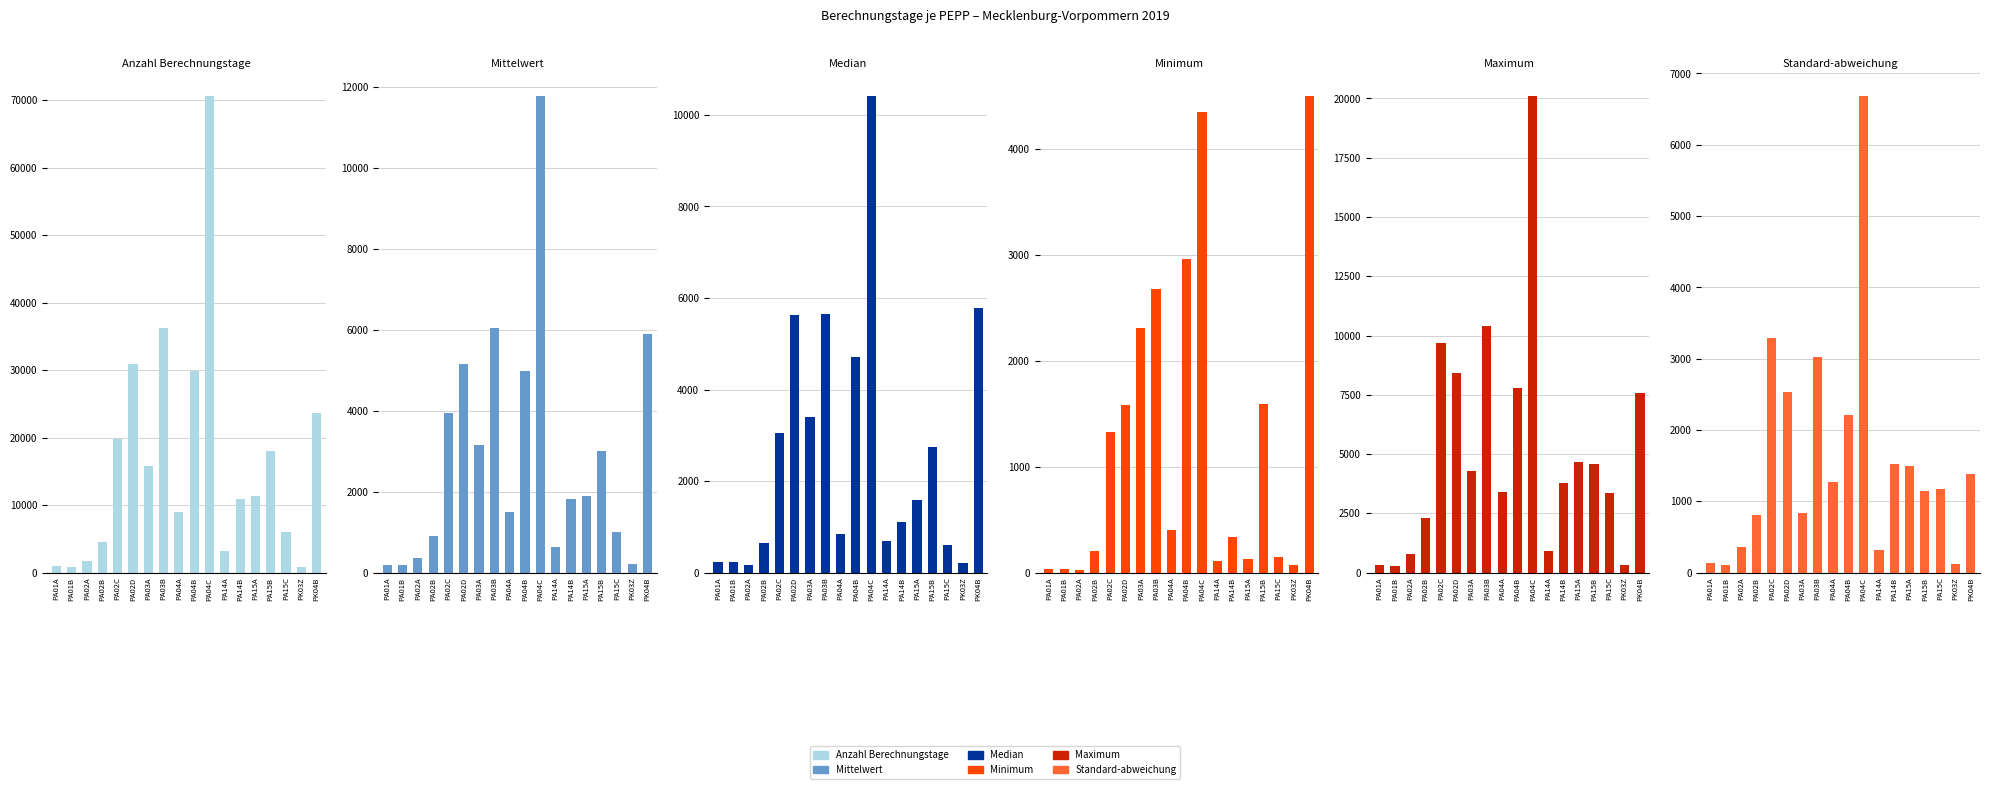

How many bars are there in total?

108